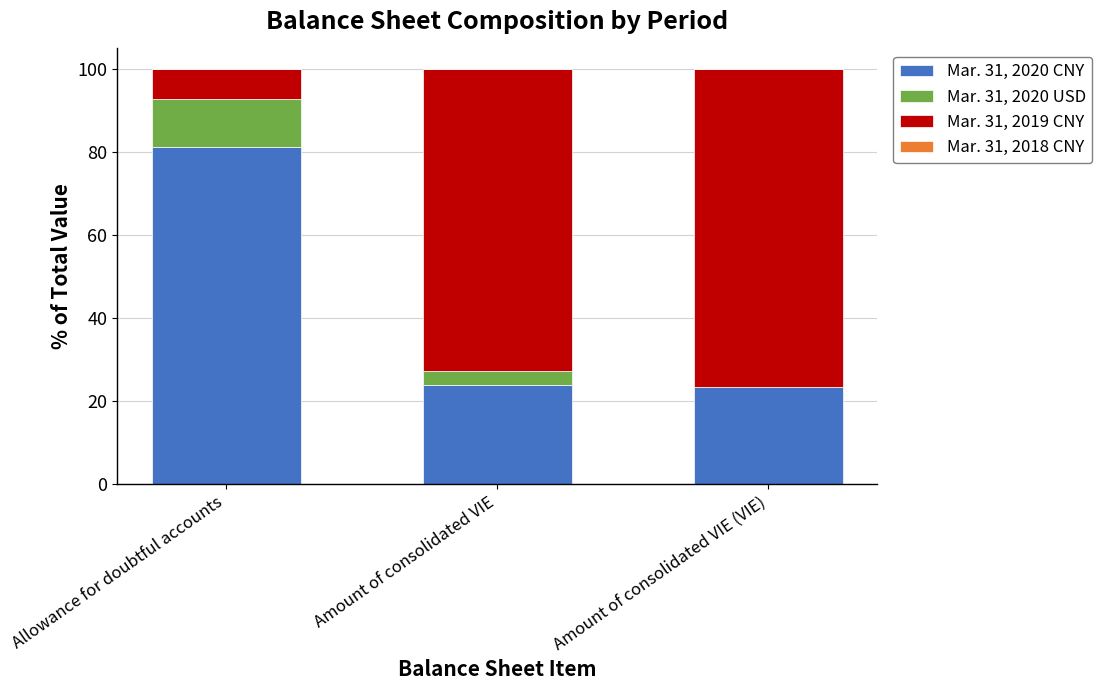

What is the total value across all series at Amount of consolidated VIE (VIE)?

100.0